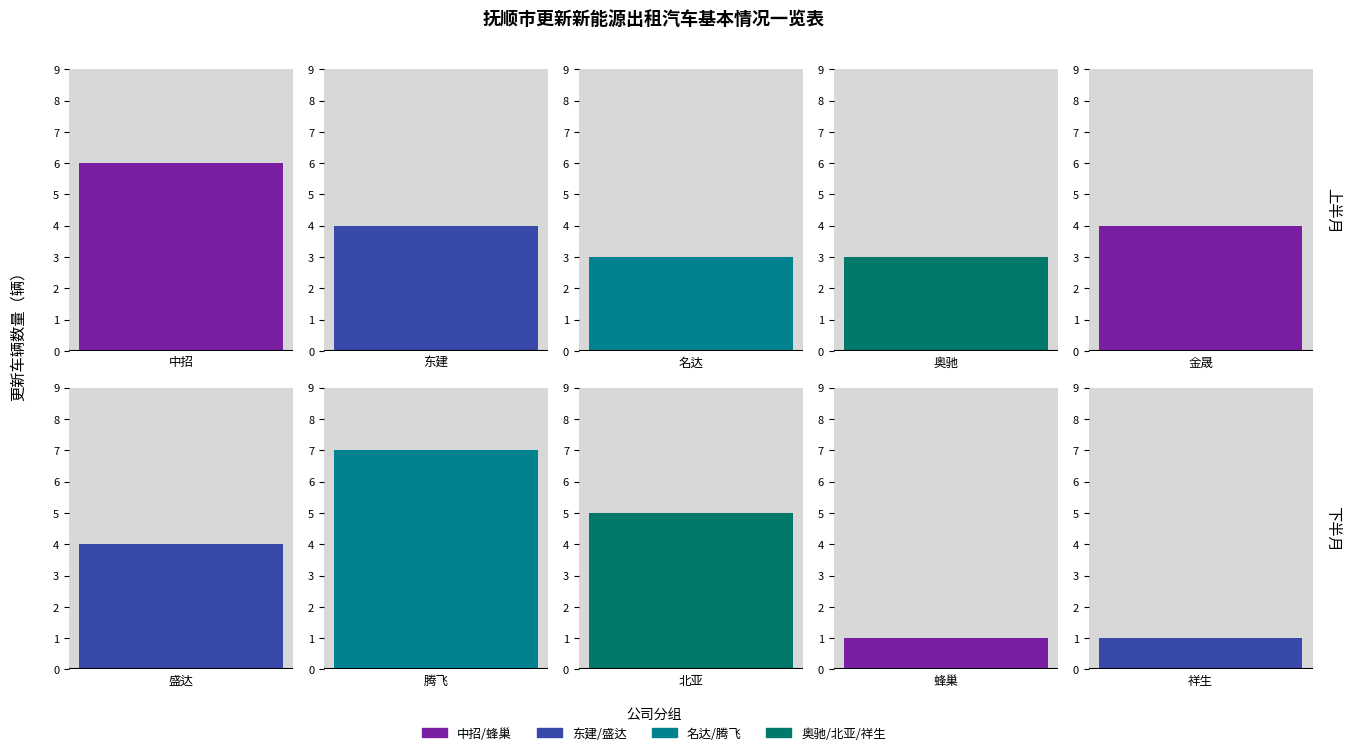

How many values are below 4?

4